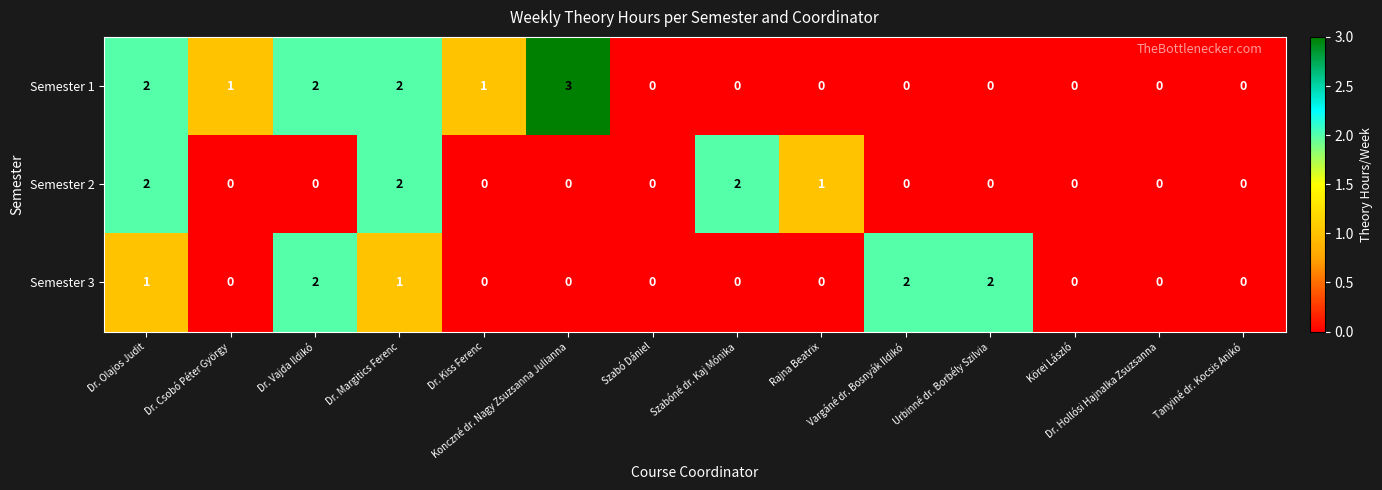

What is the greatest value displayed?

3